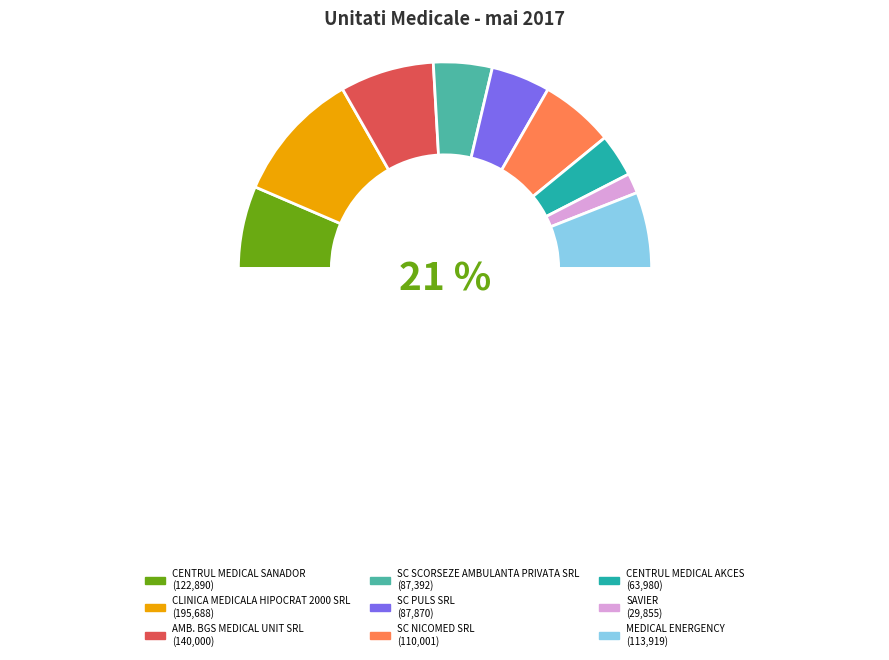

To the nearest percent, what is the combined percentage of SC SCORSEZE AMBULANTA PRIVATA SRL and CLINICA MEDICALA HIPOCRAT 2000 SRL?

30%